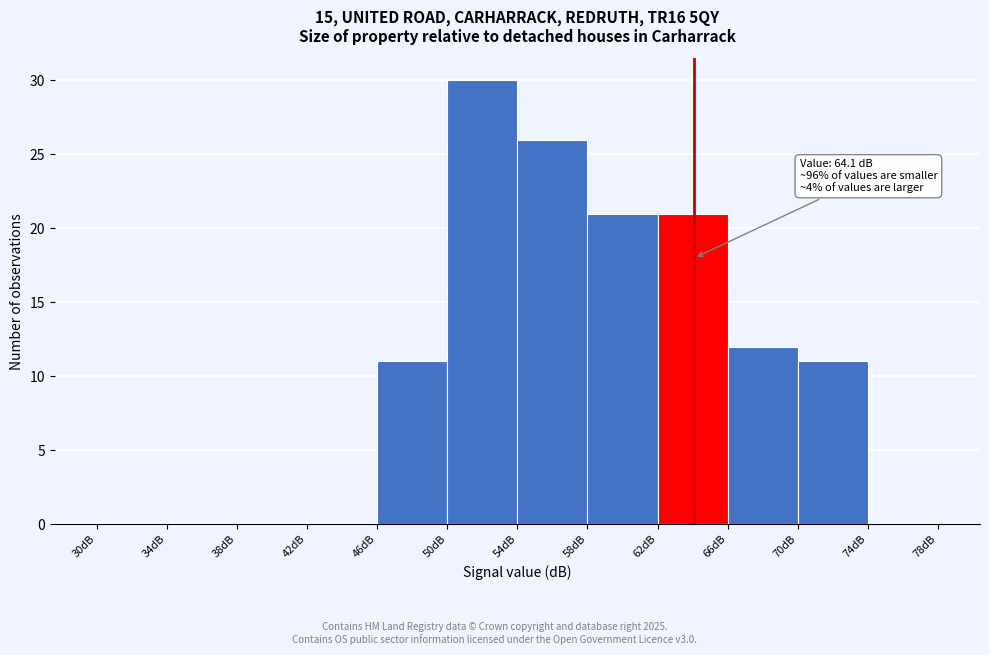

Which range on the x-axis has the tallest bar?

50 to 54